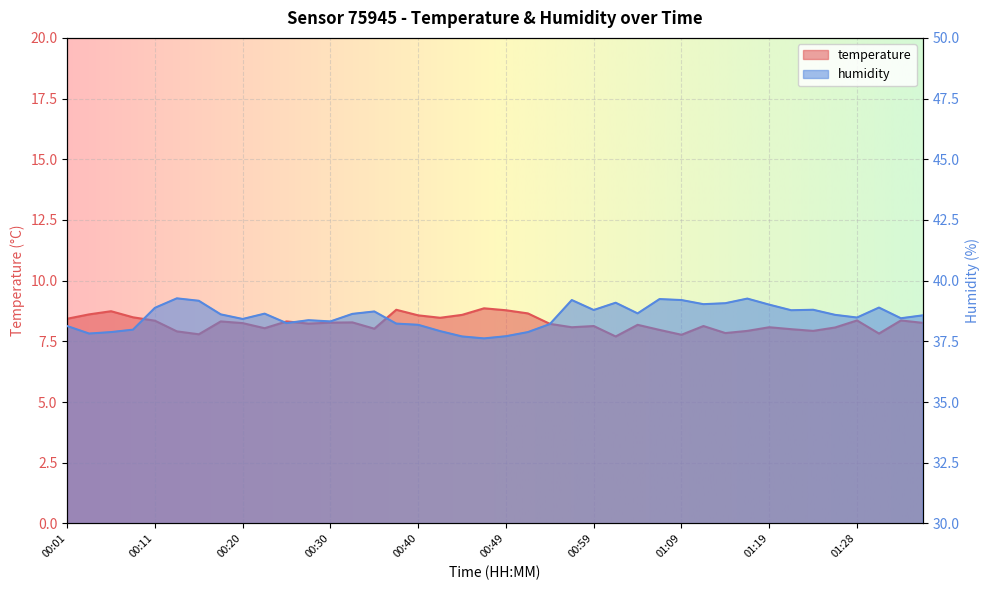

At 00:28, list the series in order from largest to smallest.

humidity, temperature